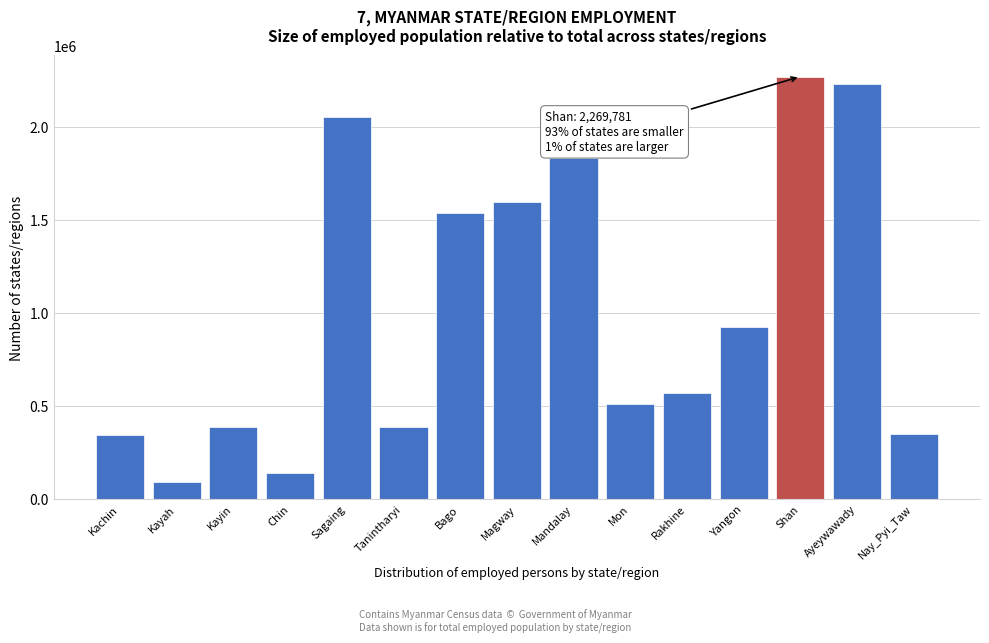

What is the label of the 10th bar from the right?

Tanintharyi